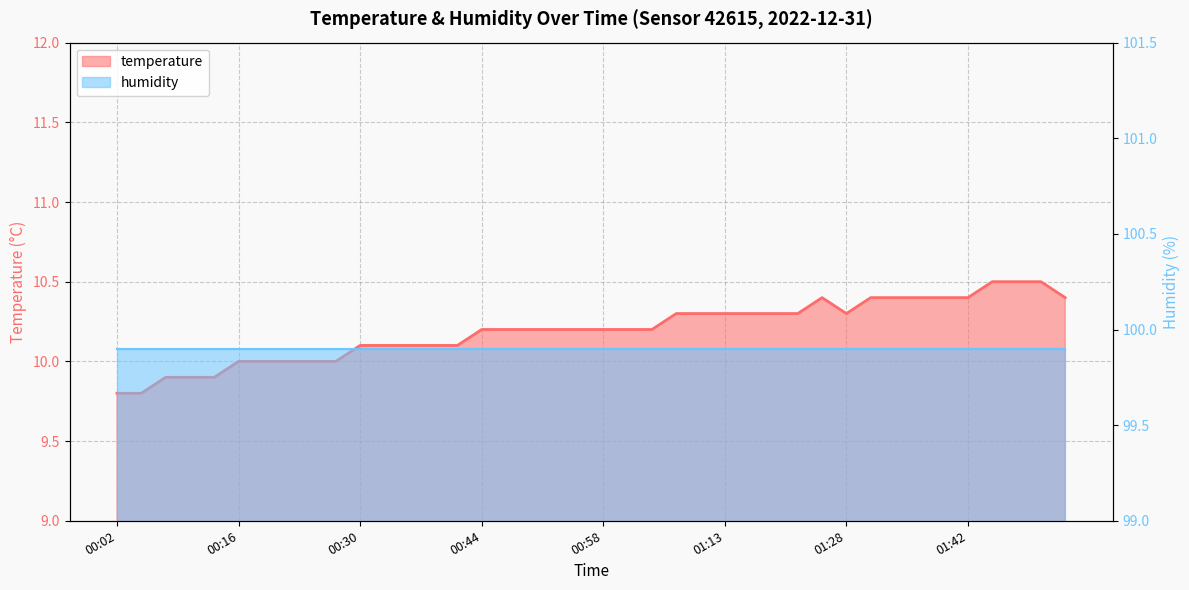

What is the sum of the values at 01:39 and 00:27?

20.4